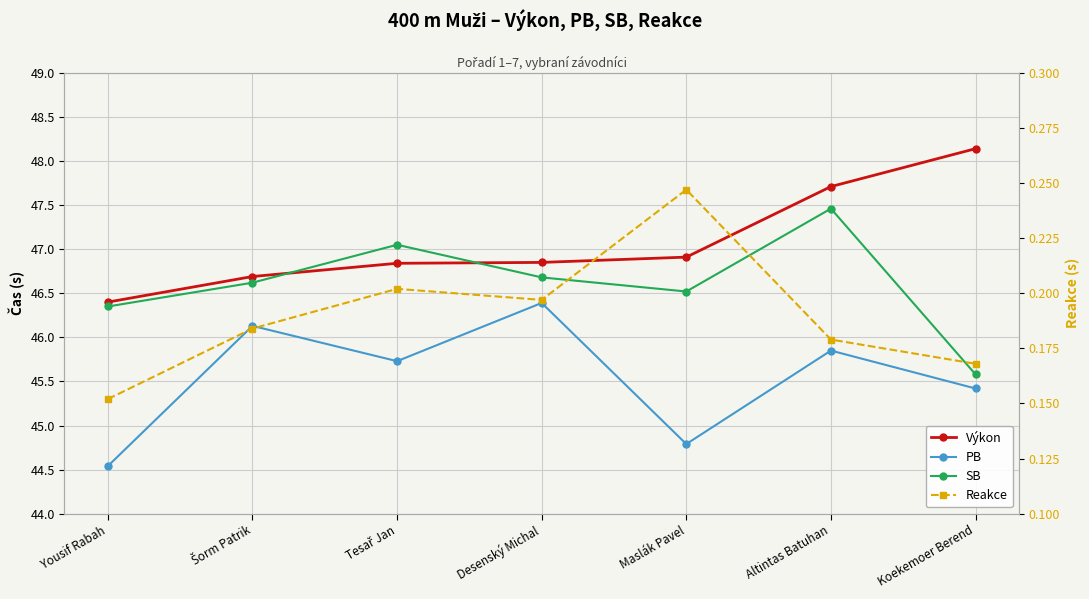

The value of PB at Maslák Pavel is 59.5. True or false?

False